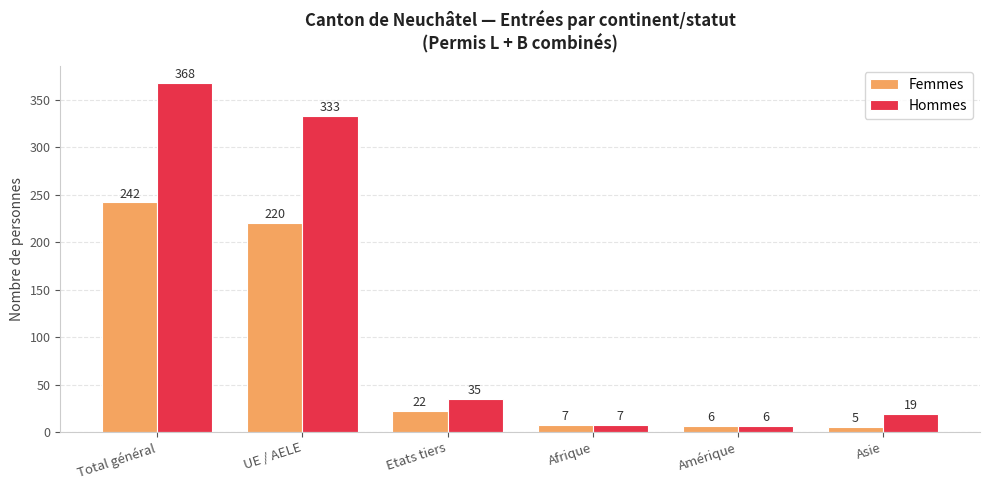

At which label does Hommes reach its peak?

Total général